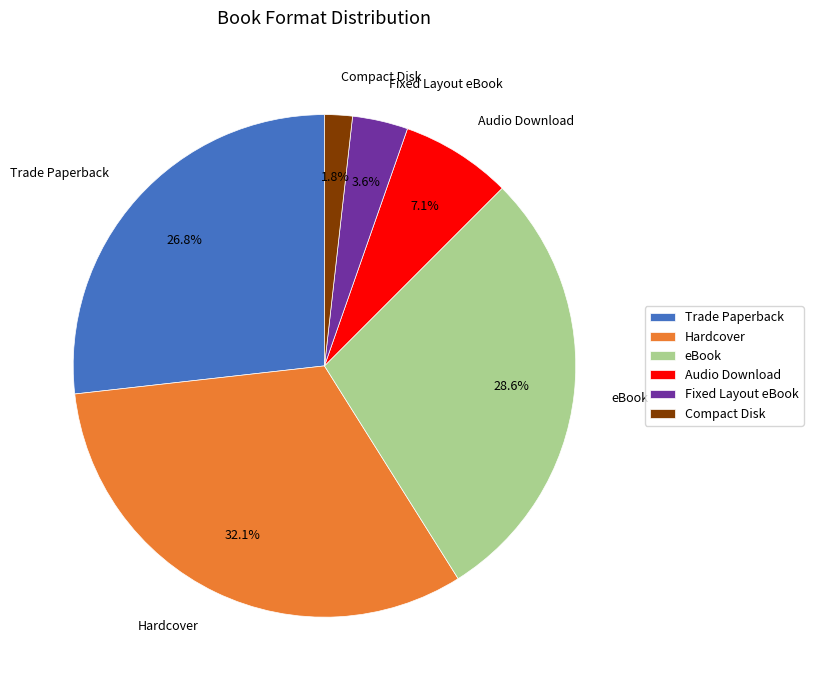

Rank the categories by value from lowest to highest.

Compact Disk, Fixed Layout eBook, Audio Download, Trade Paperback, eBook, Hardcover